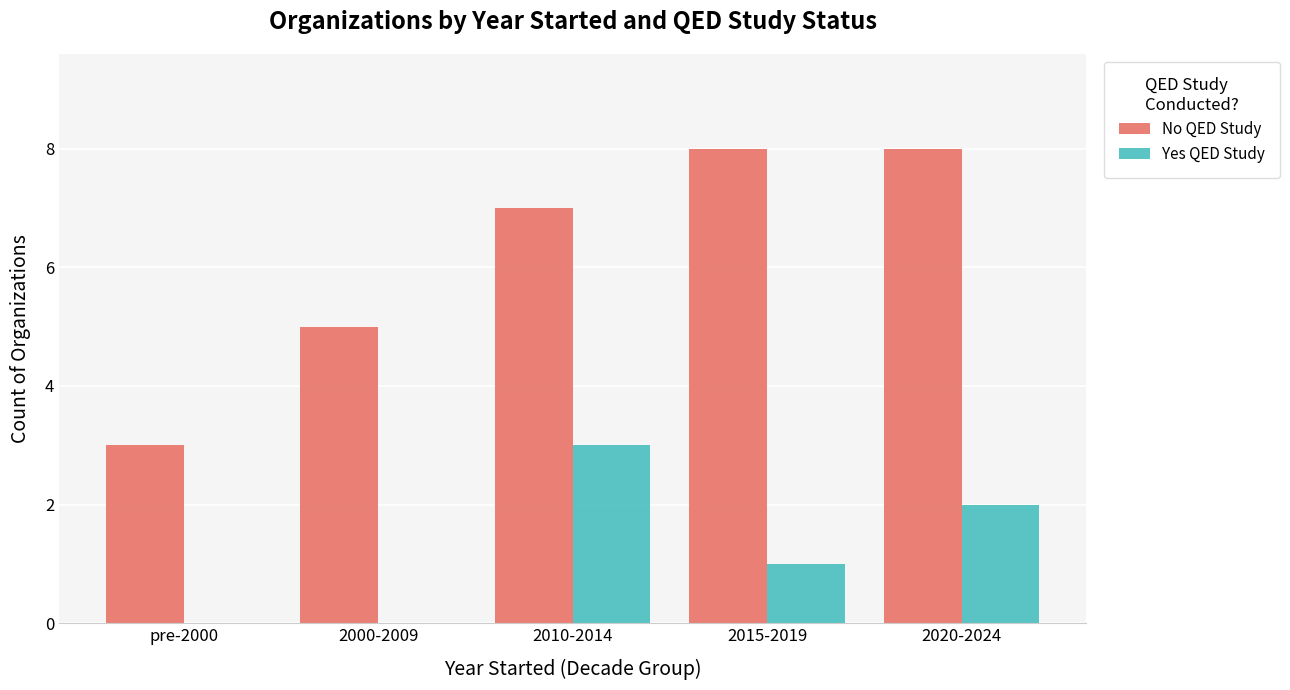

What is the total value across all series at pre-2000?

3